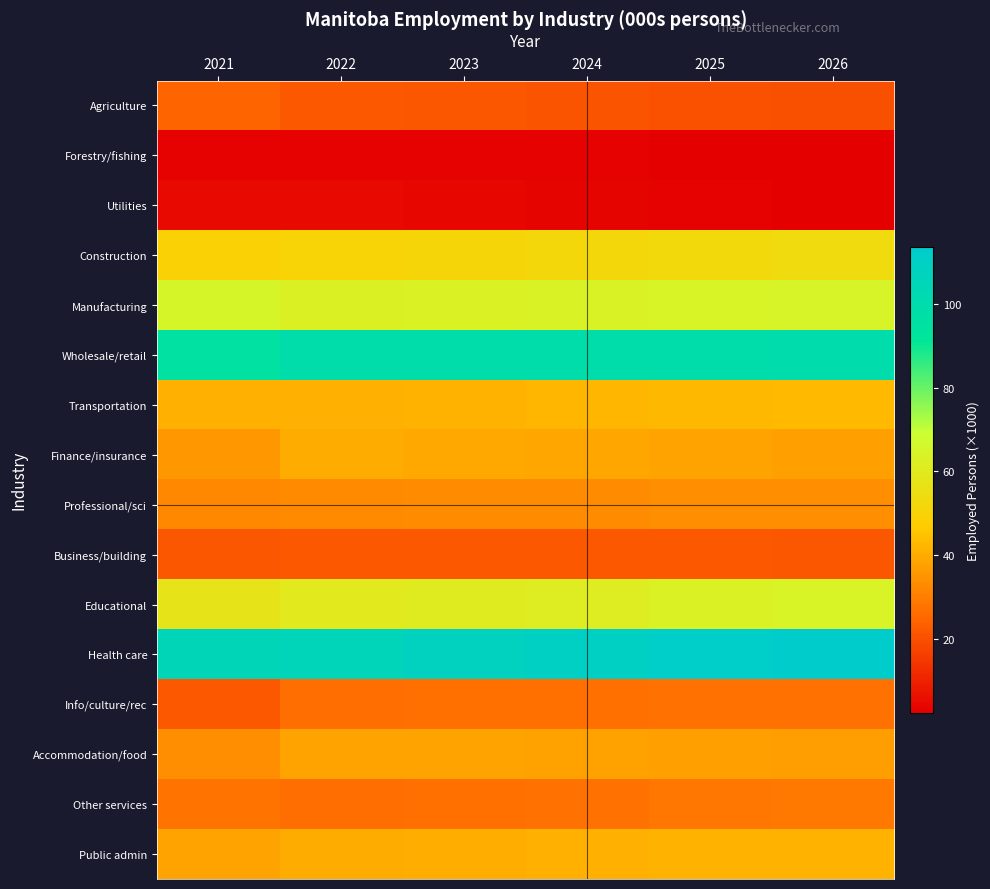

What is the difference between the highest and lowest values at 2025?

108.8